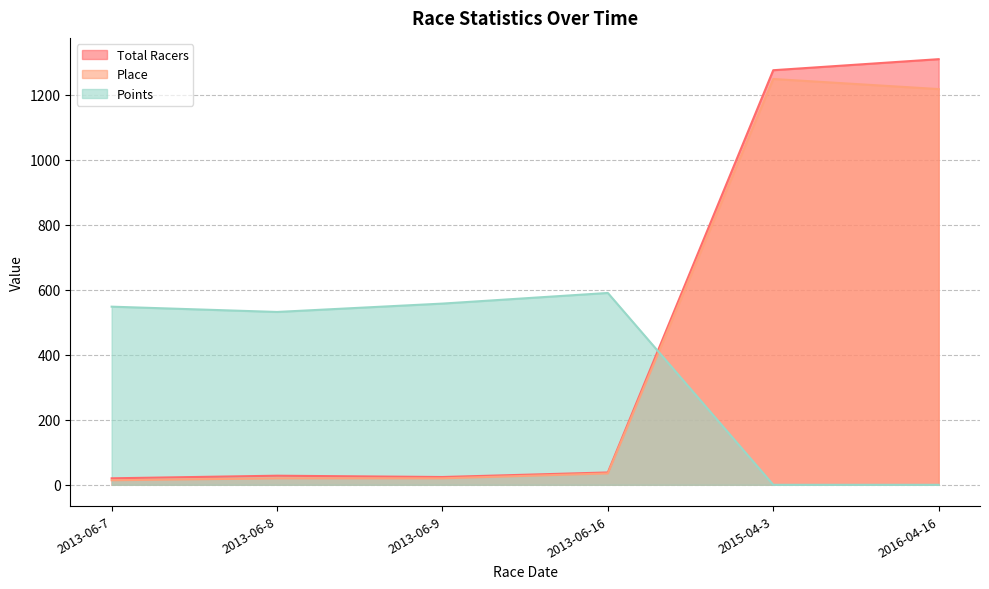

Which series changed the most between 2013-06-8 and 2013-06-9?

Points